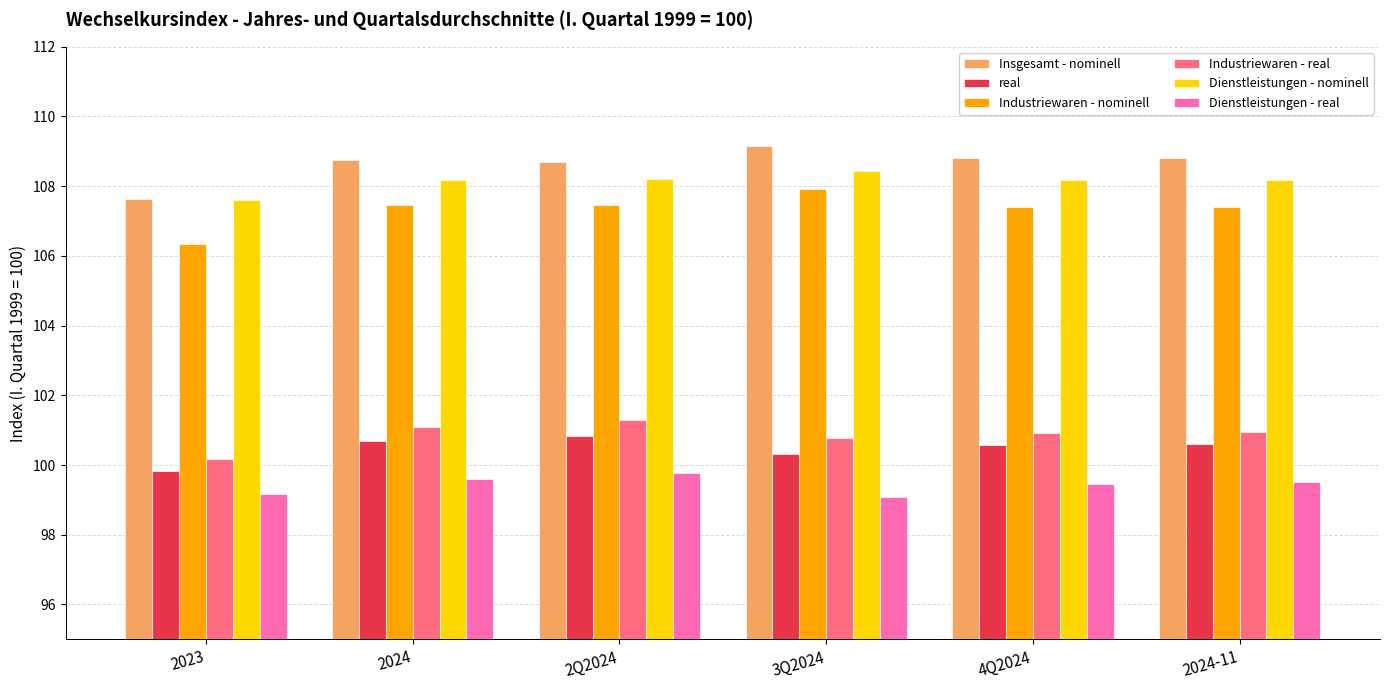

How many bars are there in total?

36